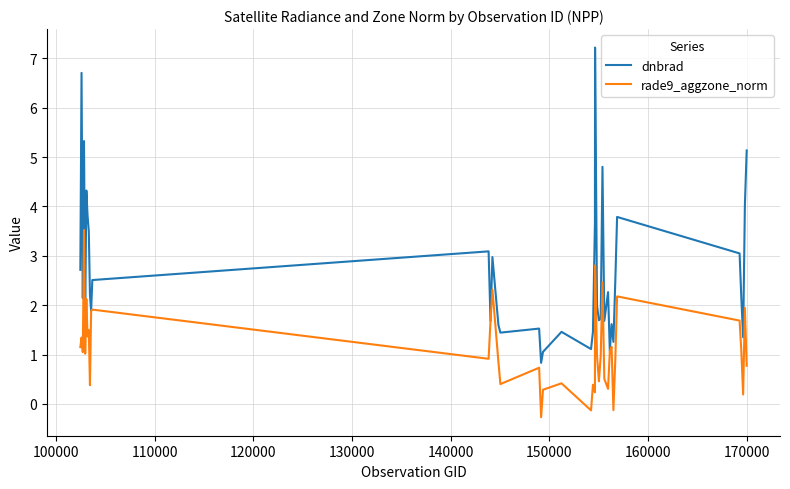

Which series has the largest range (max minus min)?

dnbrad